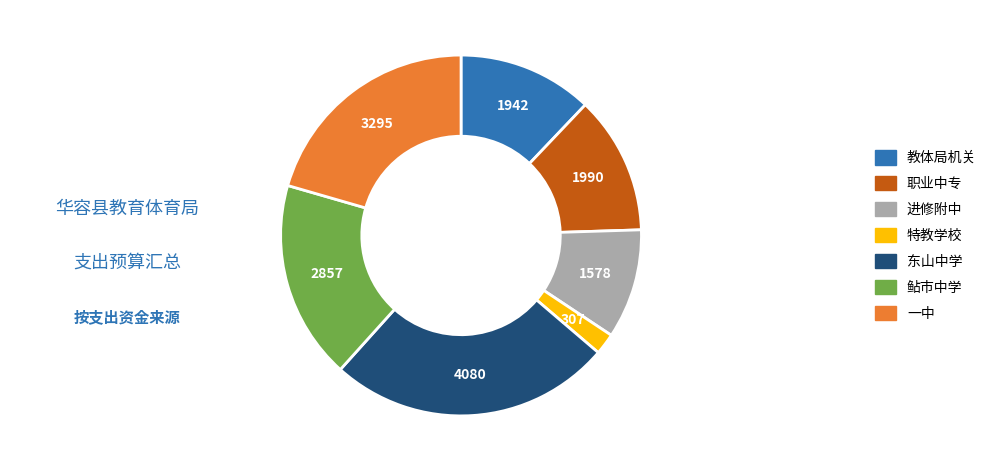

Does 职业中专 represent more than half of the total?

No